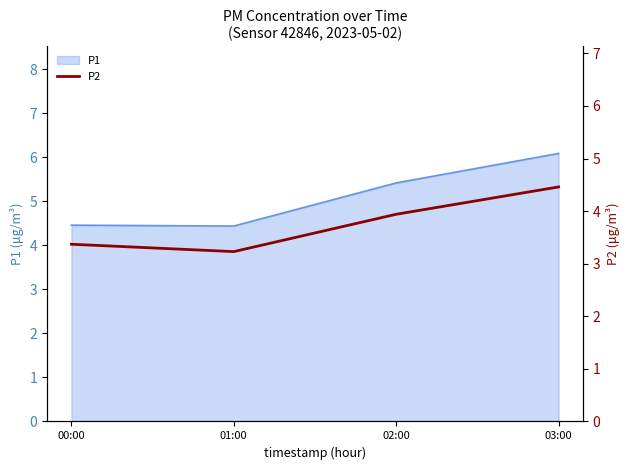

At which category does the chart reach its minimum across all series?

01:00